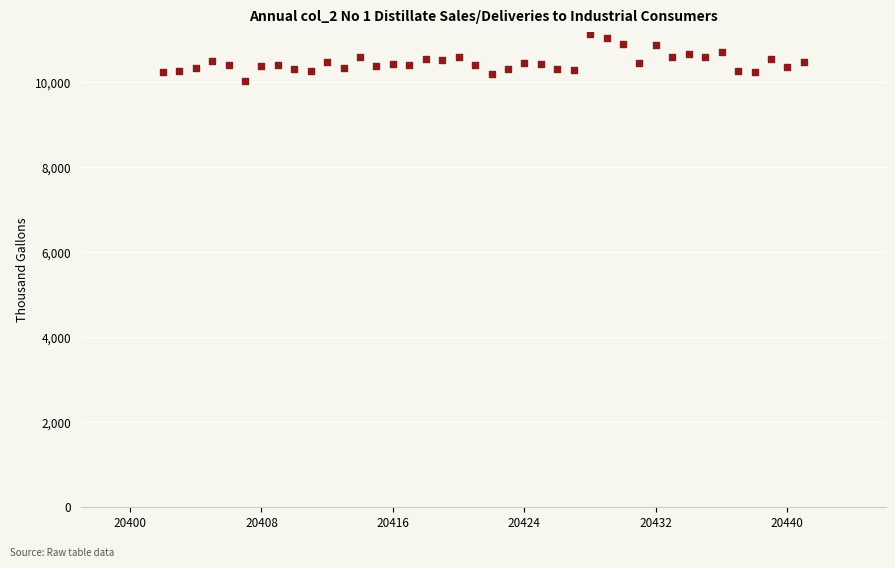

What is the range of X values (max minus min)?

39